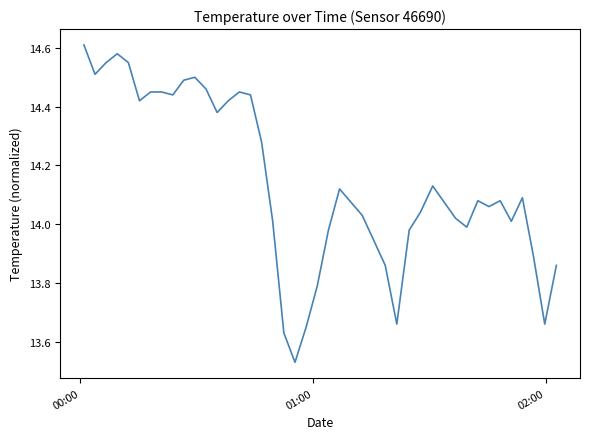

What is the difference between the maximum and minimum values?

1.1